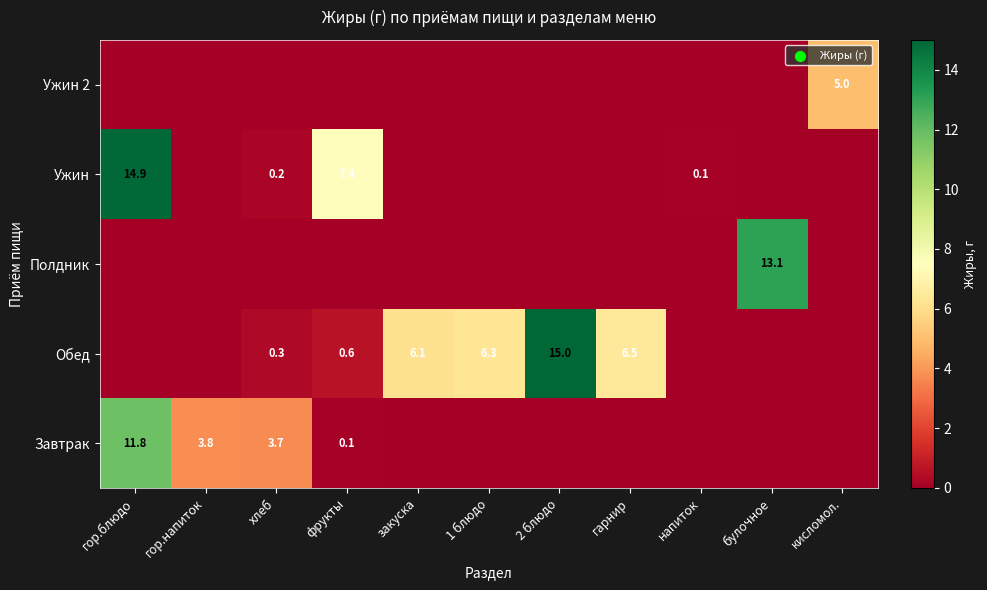

At which category is the sum across all series the highest?

гор.блюдо